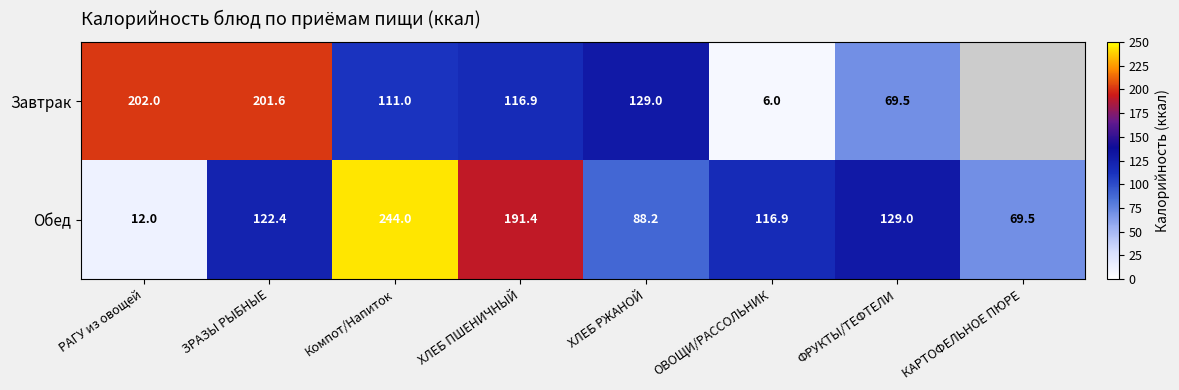

What is the minimum value shown in the chart?

6.0